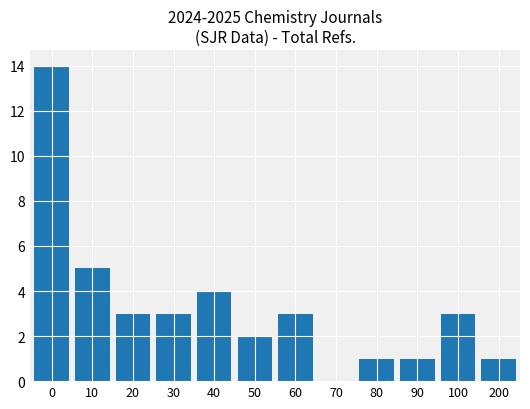

What is the sum of the values at 70 and 60?

3